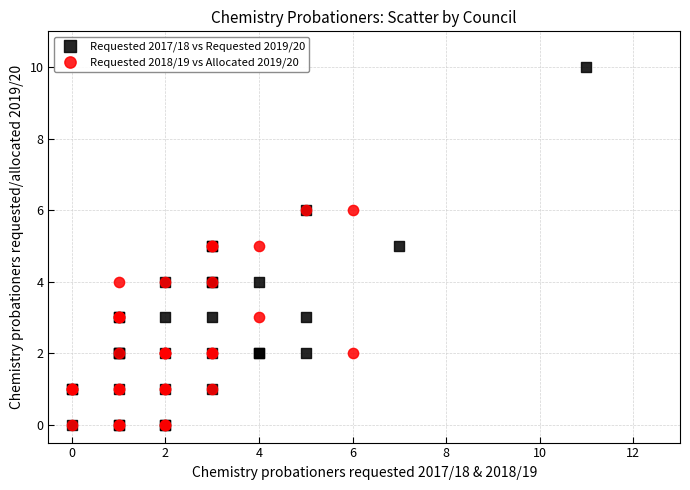

Which series has the largest Y range (max minus min)?

Requested 2017/18 vs Requested 2019/20